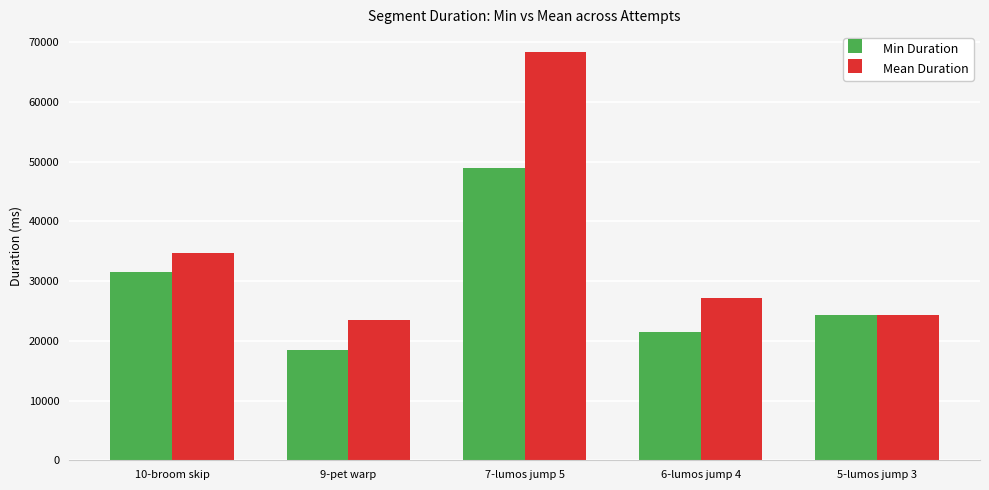

How many bars are there in total?

10